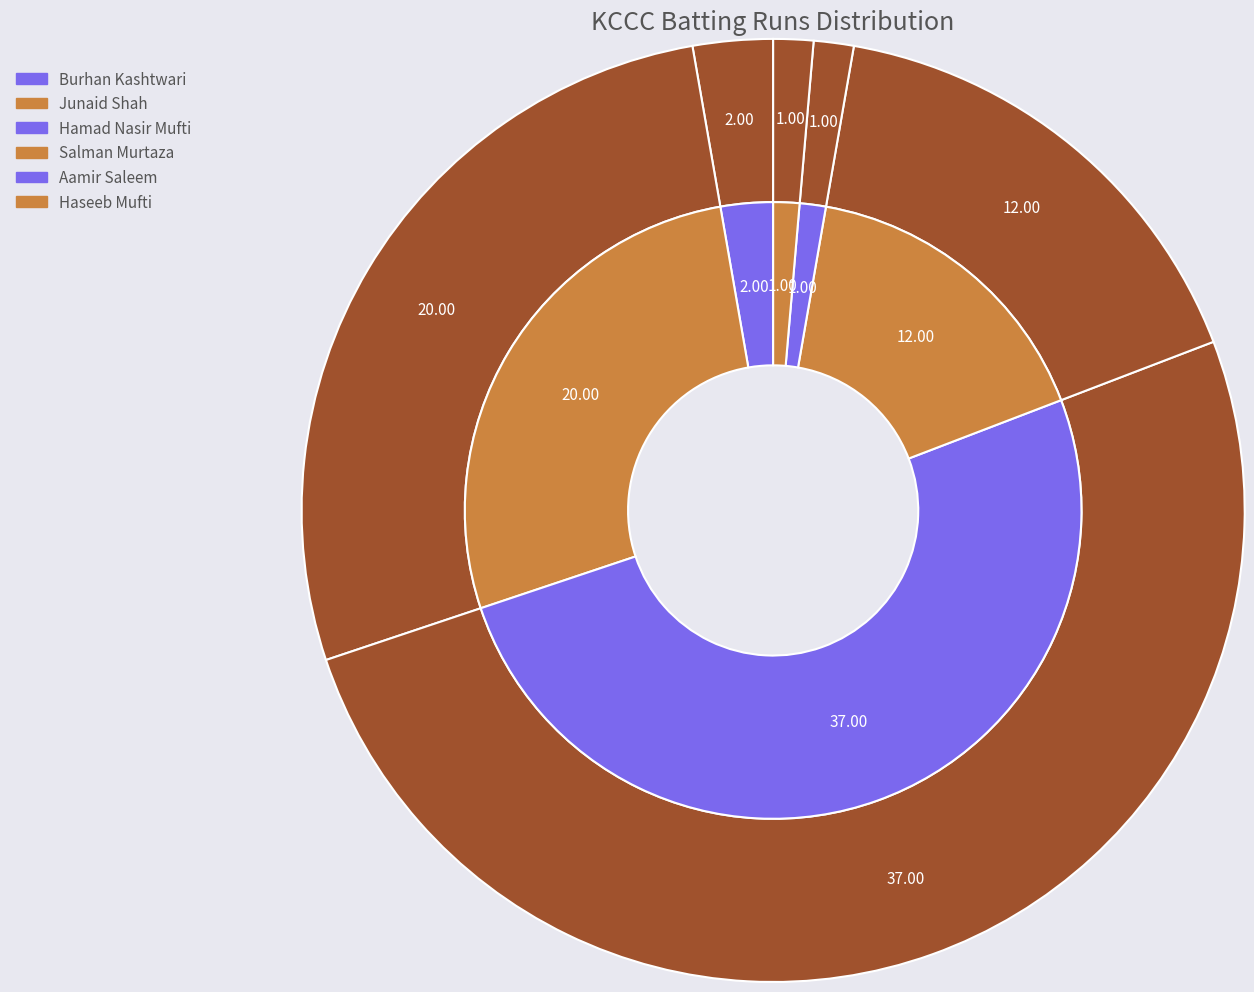

How much of the chart is everything except Junaid Shah?

72.6%